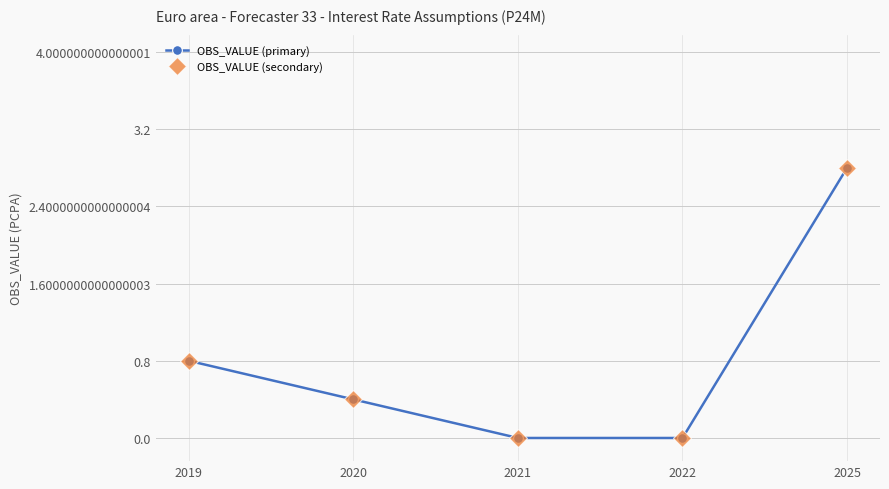

List the labels in order of OBS_VALUE (primary) value, smallest first.

2021, 2022, 2020, 2019, 2025